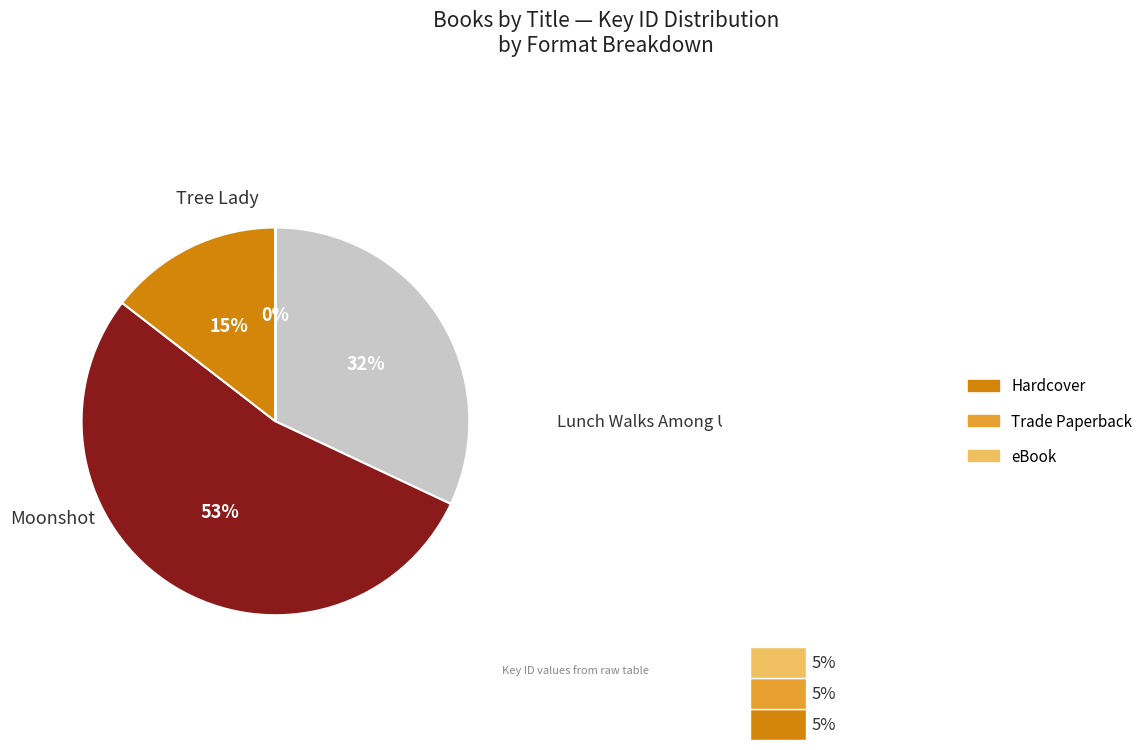

True or false: Lunch Walks Among Us accounts for 25% of the total.

False